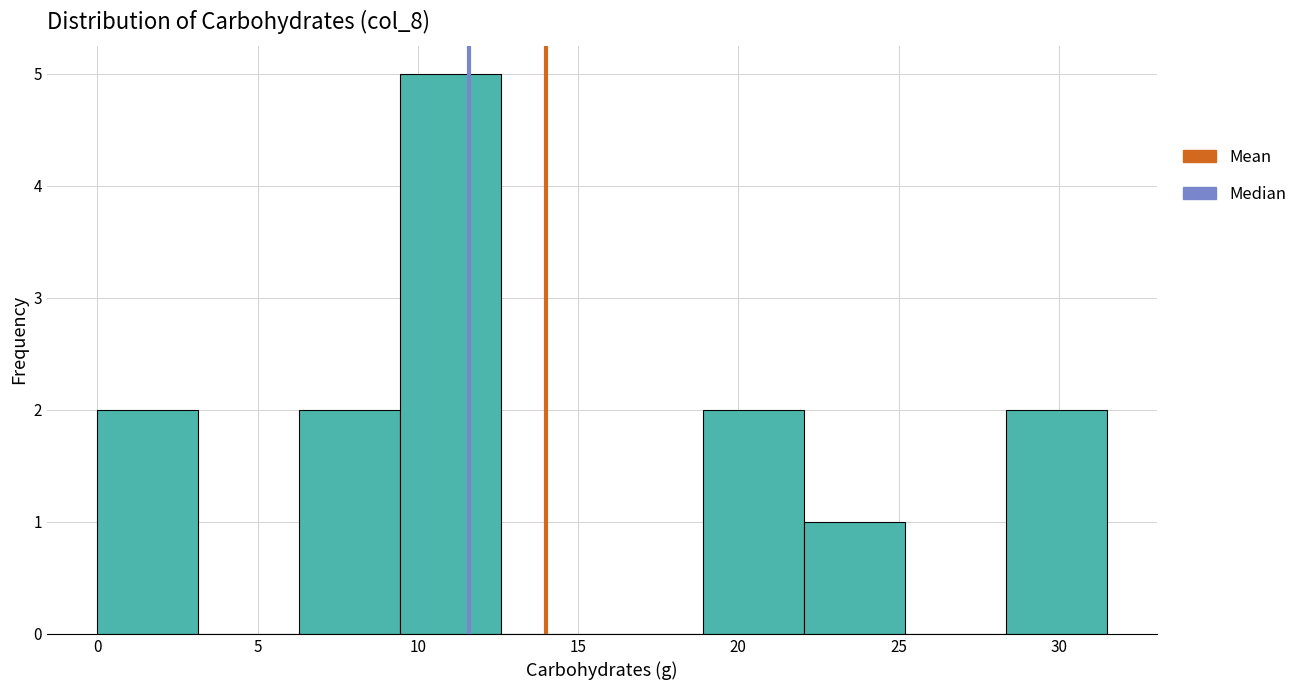

Reading left to right, transcribe this chart: for each bar, give the range it covers on the x-axis and its height. Neither the bar edges nor the heights are printed on the chart, so give them approximately, as read against the axes.

0.00 to 3.15: 2
3.15 to 6.30: 0
6.30 to 9.45: 2
9.45 to 12.60: 5
12.60 to 15.75: 0
15.75 to 18.90: 0
18.90 to 22.05: 2
22.05 to 25.20: 1
25.20 to 28.35: 0
28.35 to 31.50: 2